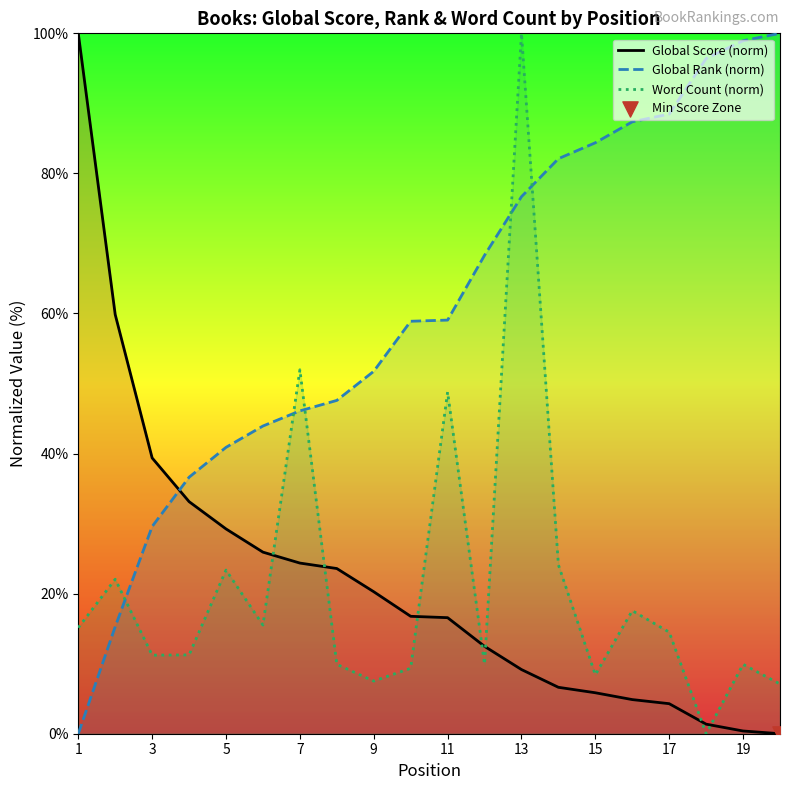

What are all the series names shown in the legend?

Global Score (norm), Global Rank (norm), Word Count (norm)